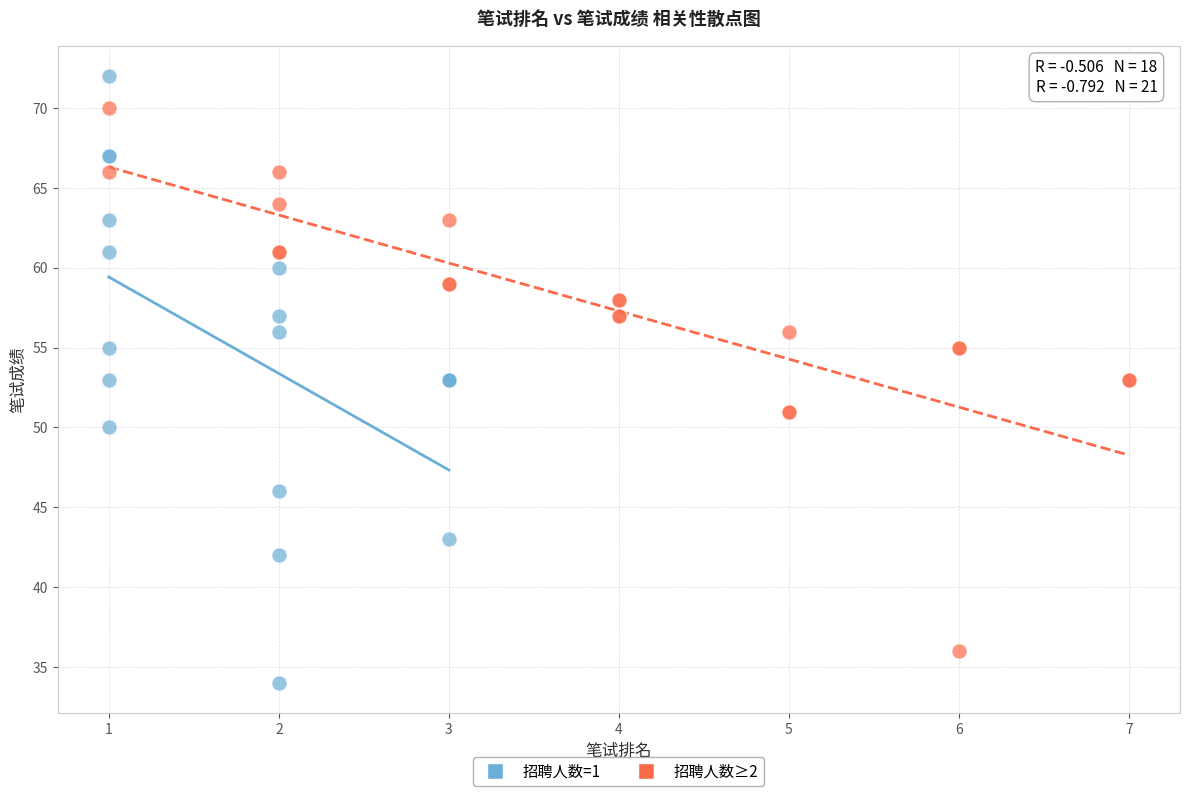

Which series reaches the maximum Y coordinate?

招聘人数=1